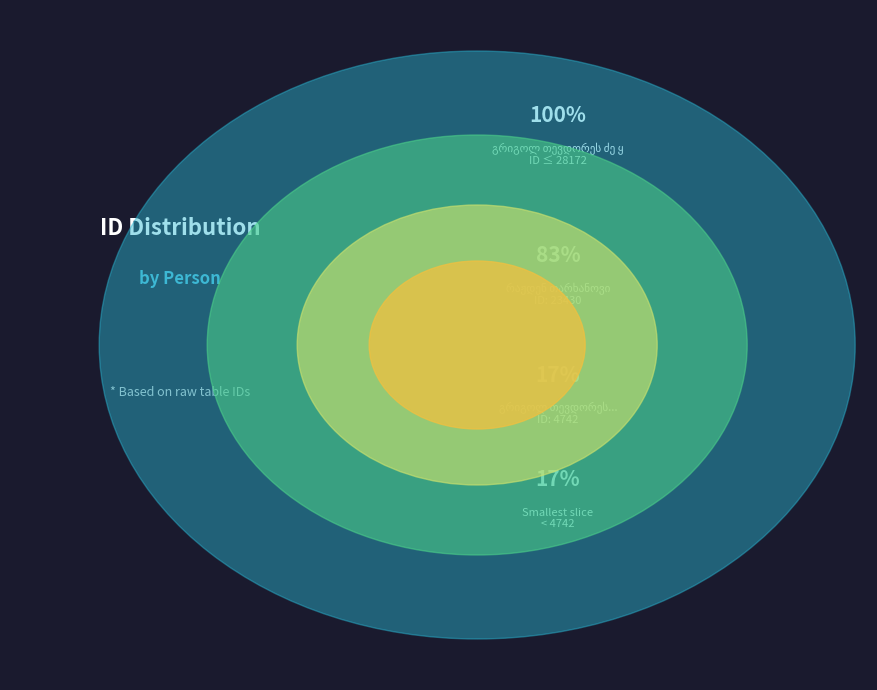

Combined, do რაჟდენ თარხანოვი and გრიგოლ თევდორეს ძე ყიფშიძე account for over 50%?

Yes